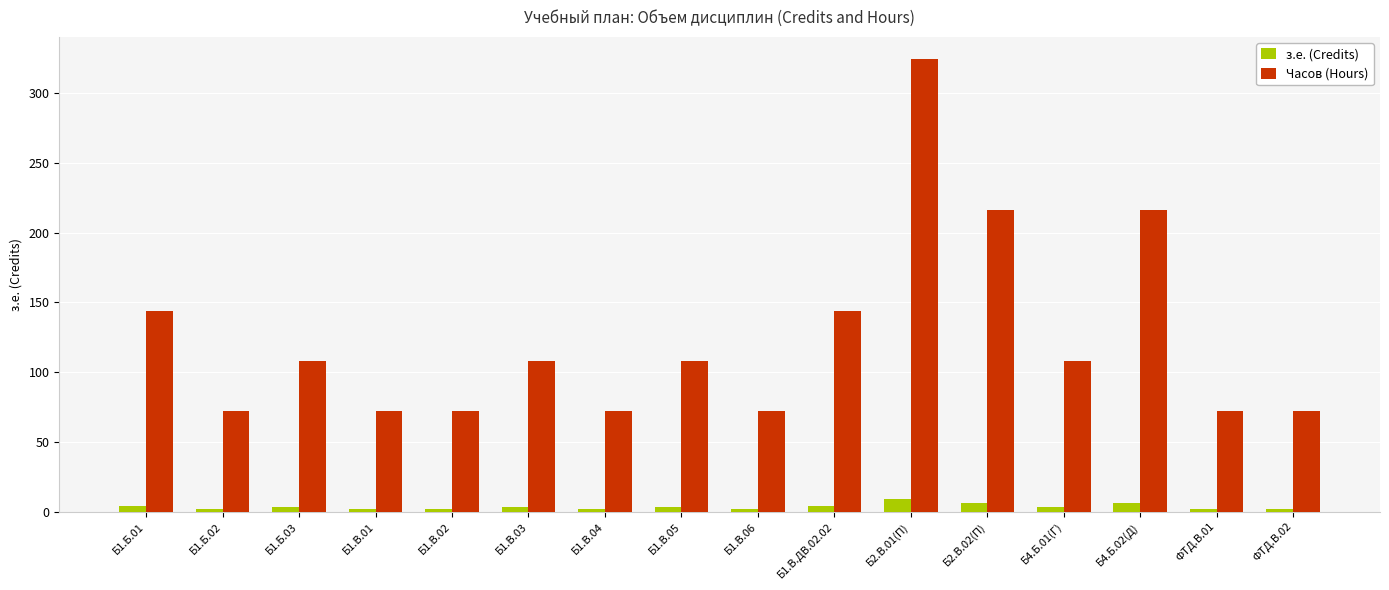

Which label corresponds to the largest value in the chart?

Б2.В.01(П)